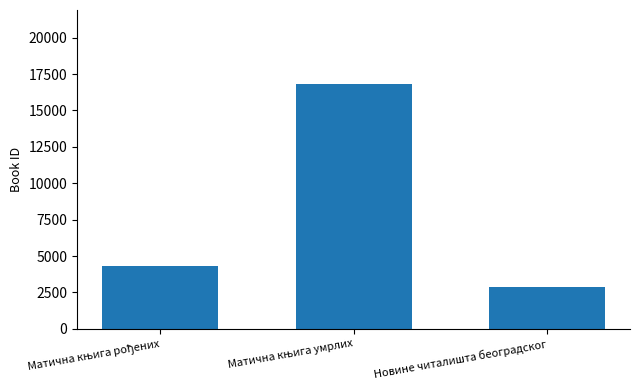

The chart shows a value of 4218 at Новине читалишта београдског. True or false?

False